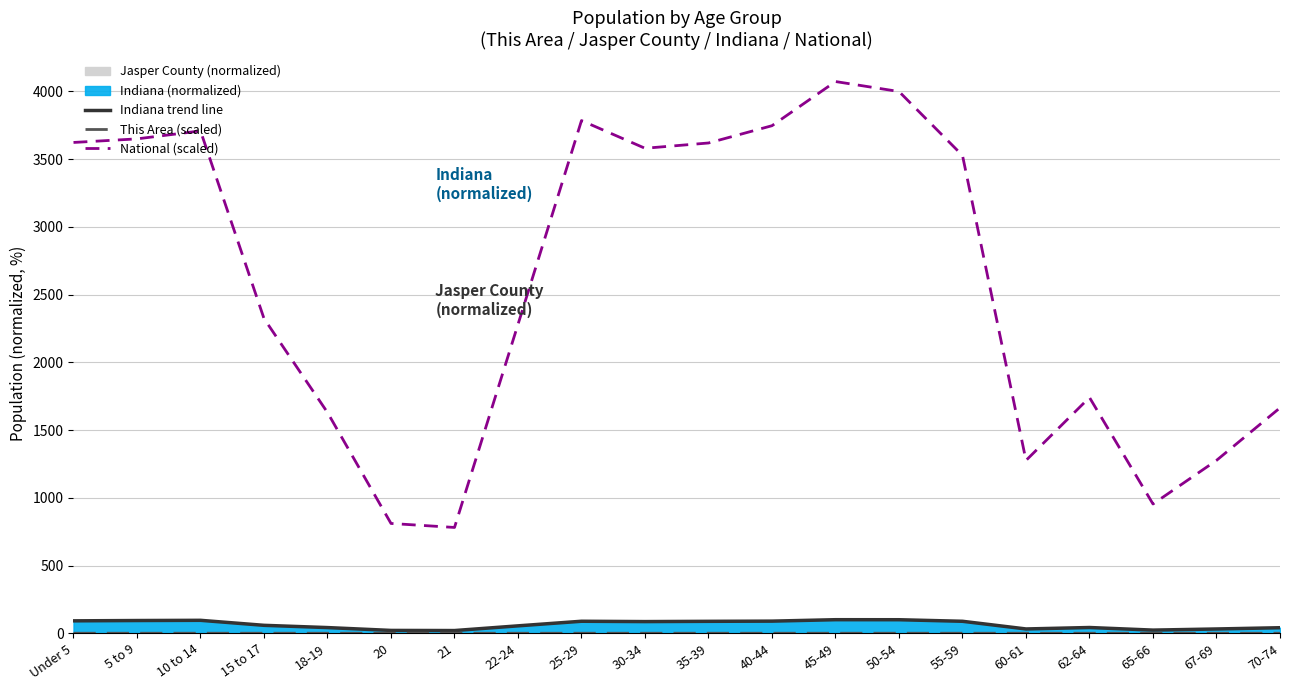

Does the chart display data point markers on the line(s)?

No